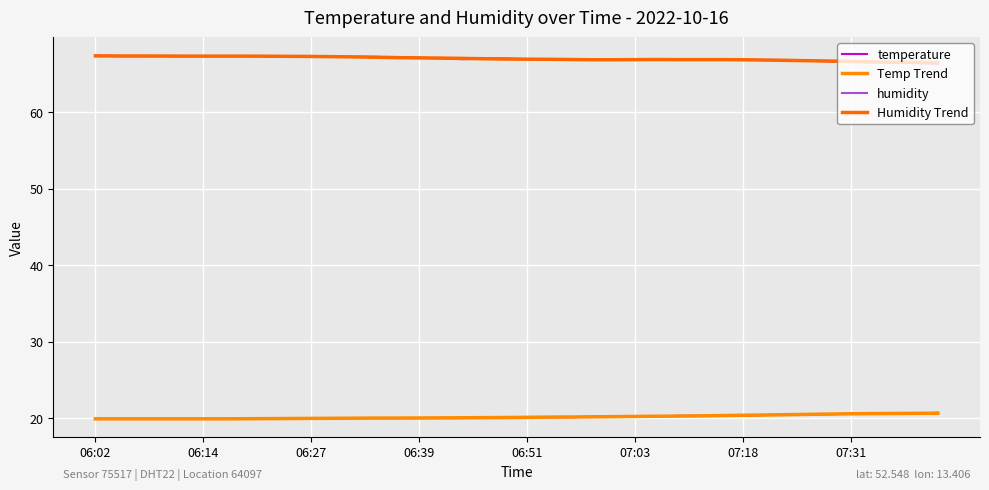

What is the sum of all humidity values?

2678.7